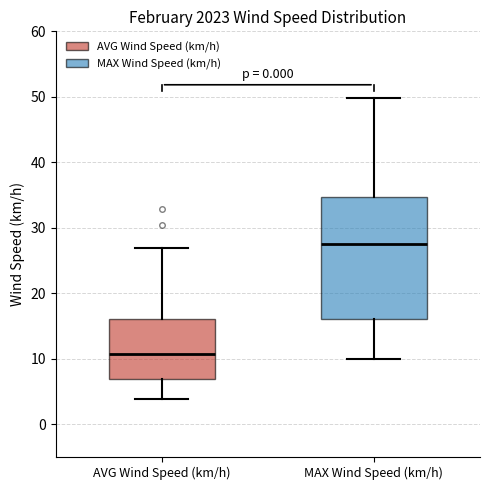

Where does the median line of the box for AVG Wind Speed (km/h) sit on the y-axis? The values are not printed on the chart, so give them approximately, as read against the axis.

11